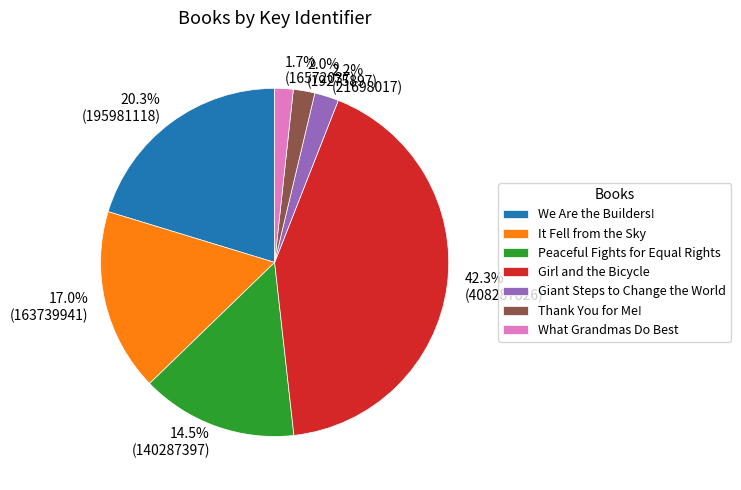

Which category has the biggest portion of the pie?

Girl and the Bicycle